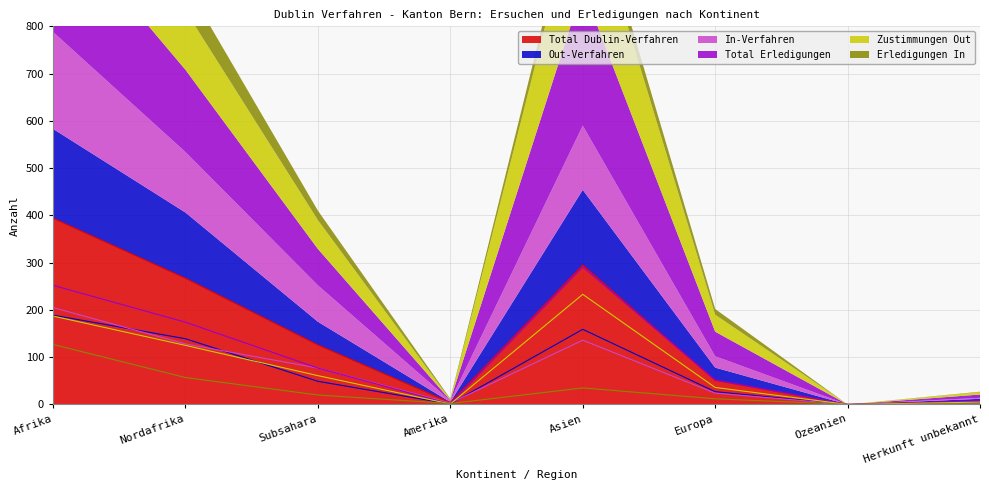

What is the sum of the Total Erledigungen values at Afrika and Amerika?

253